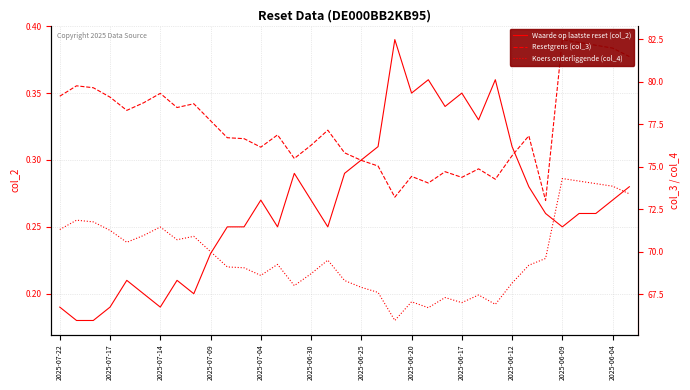

In Koers onderliggende (col_4), how many points are lower than both neighbors (excluding endpoints)?

8